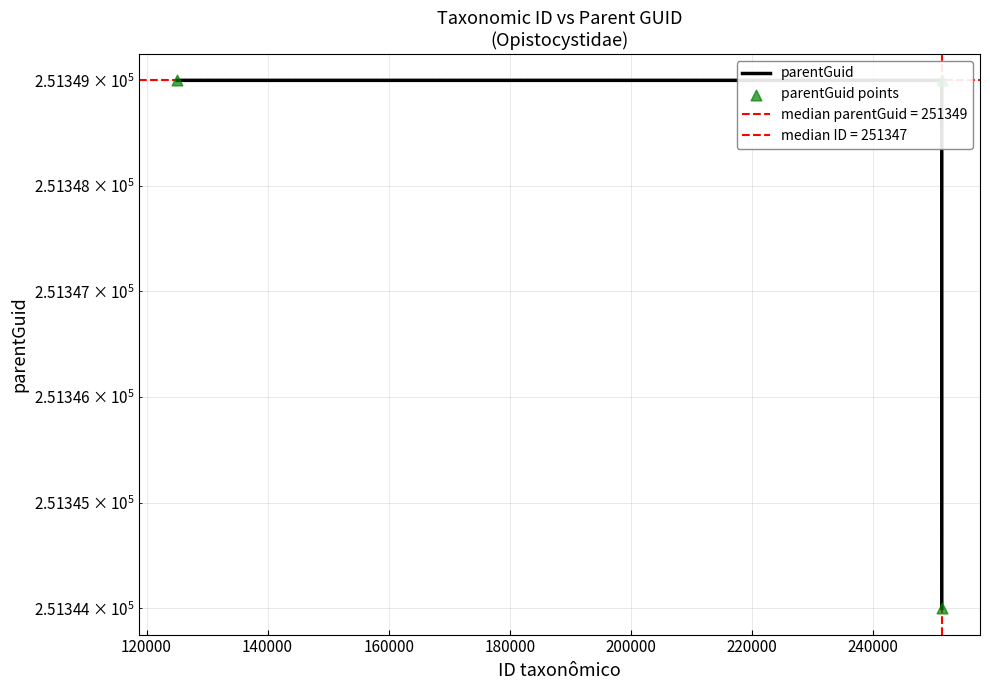

Which series contains the lowest Y value?

parentGuid